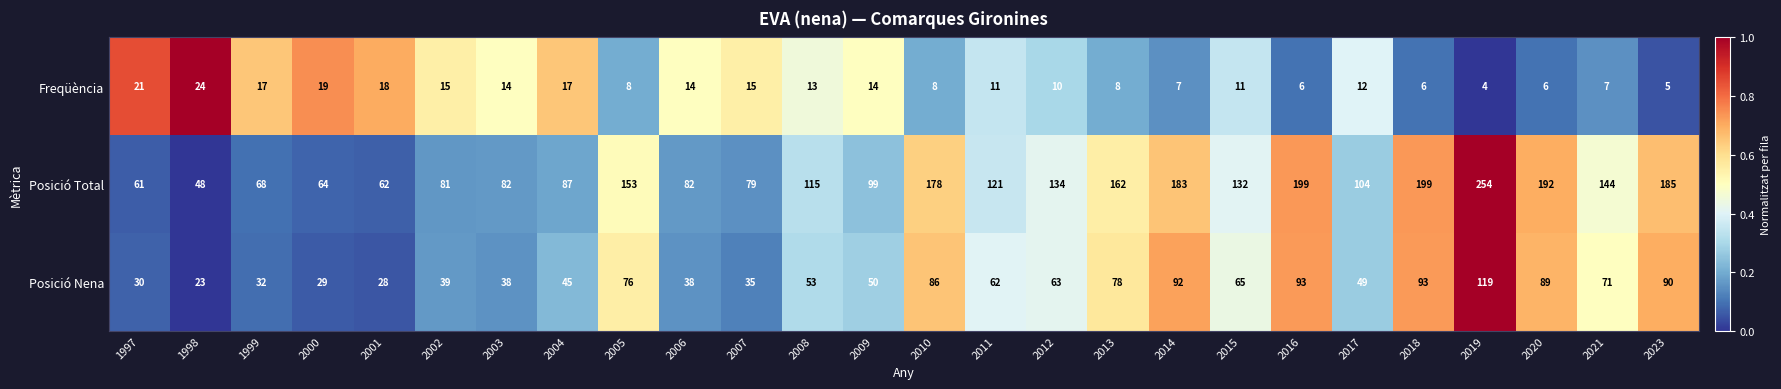

List the series in order of their overall mean, highest first.

Posició Total, Posició Nena, Freqüència